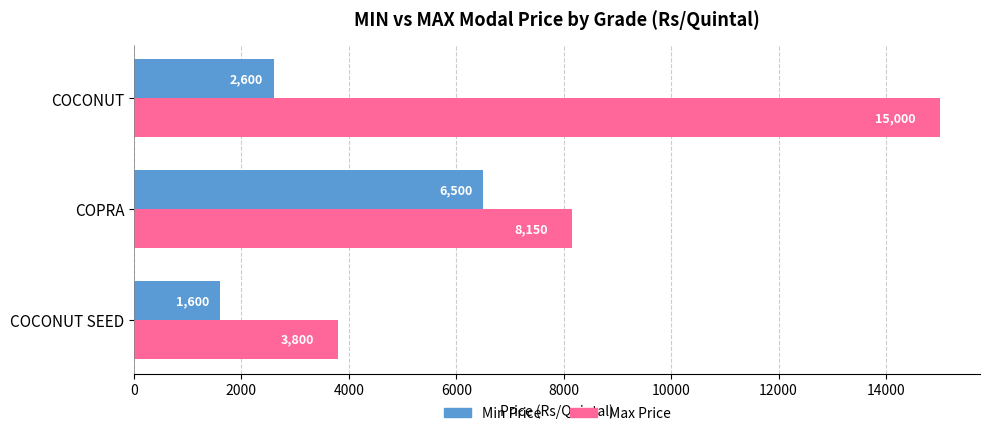

Where is Min Price nearest to the value 4050?

COCONUT